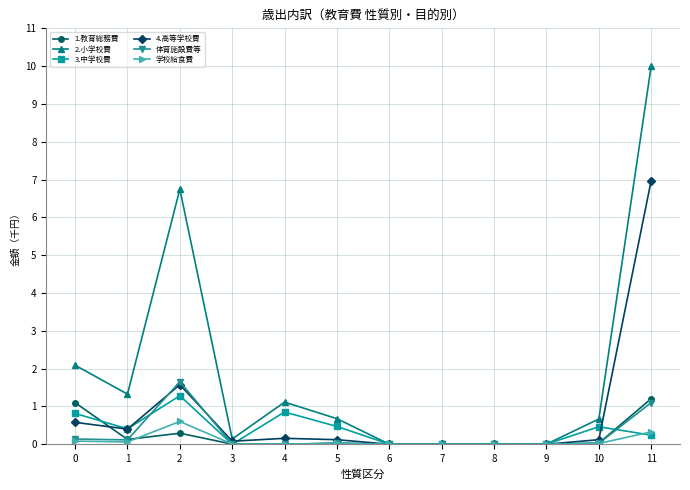

Which series has the widest spread of values?

2.小学校費